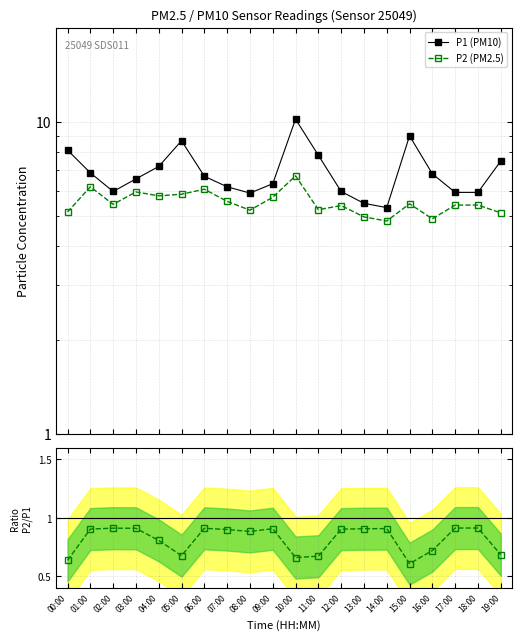

The value of P1 (PM10) at 16:00 is 6.8. True or false?

True